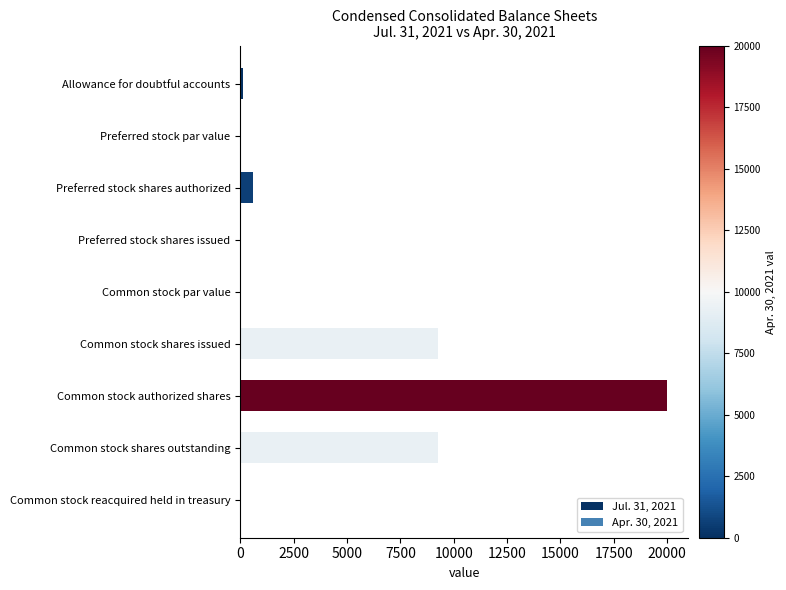

What is the greatest value displayed?

20000